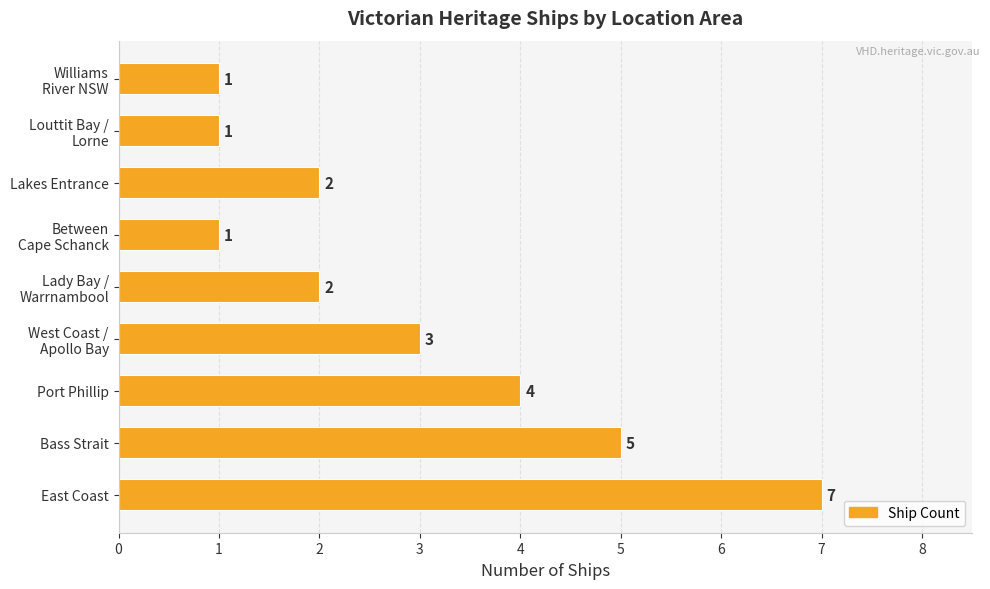

At which label is the value closest to 4?

Port Phillip